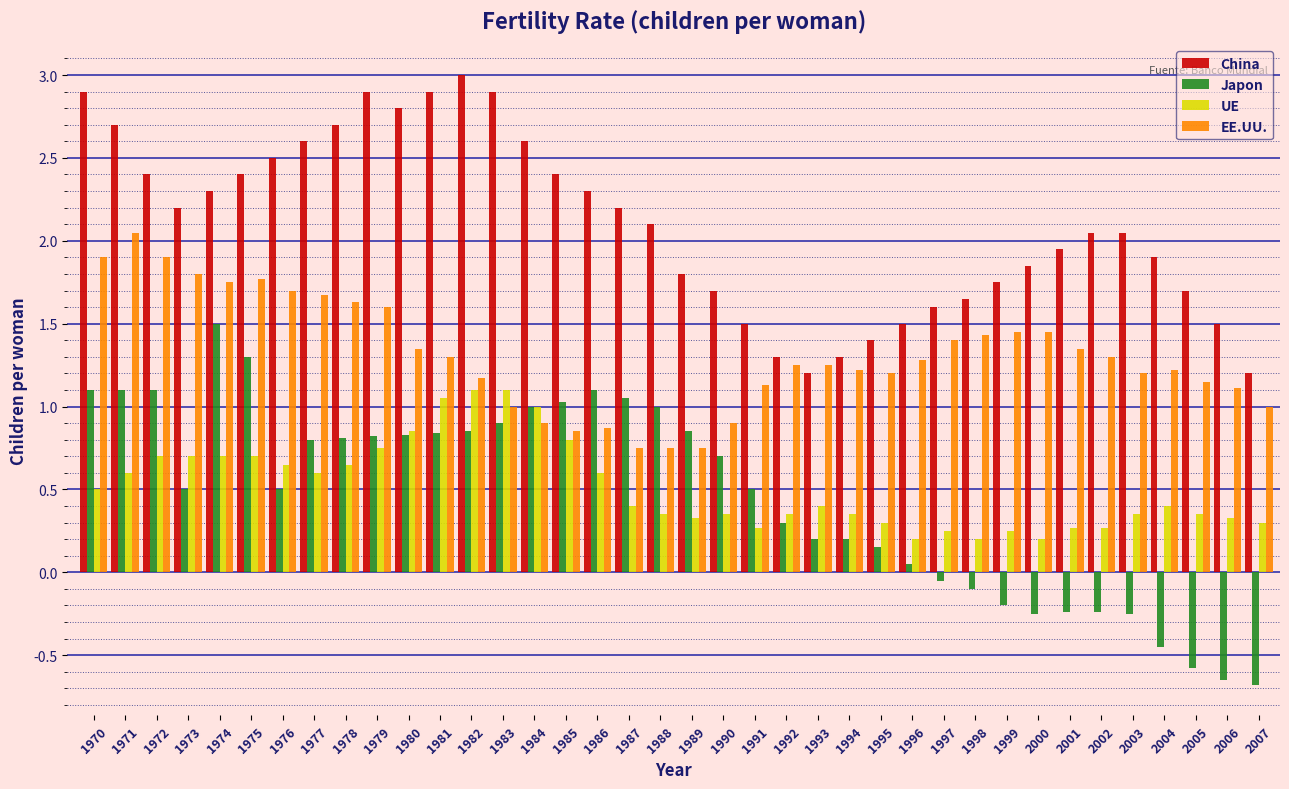

Is the value of UE at 1976 greater than the value of Japon at 2007?

Yes